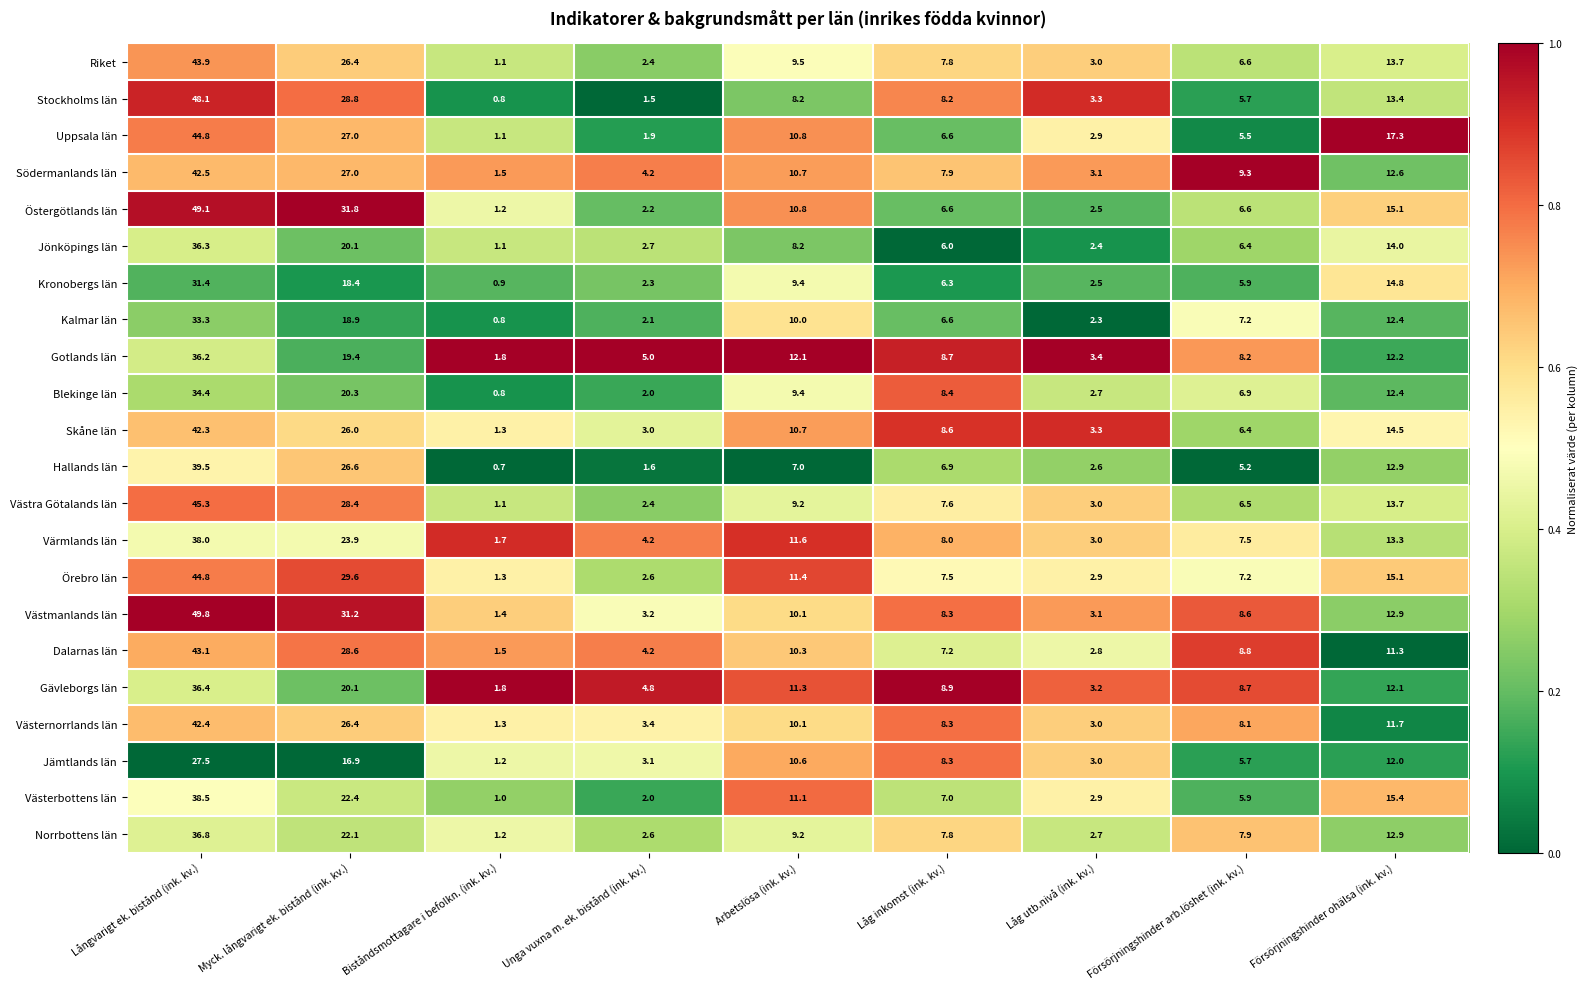

How many series are shown in this chart?

22